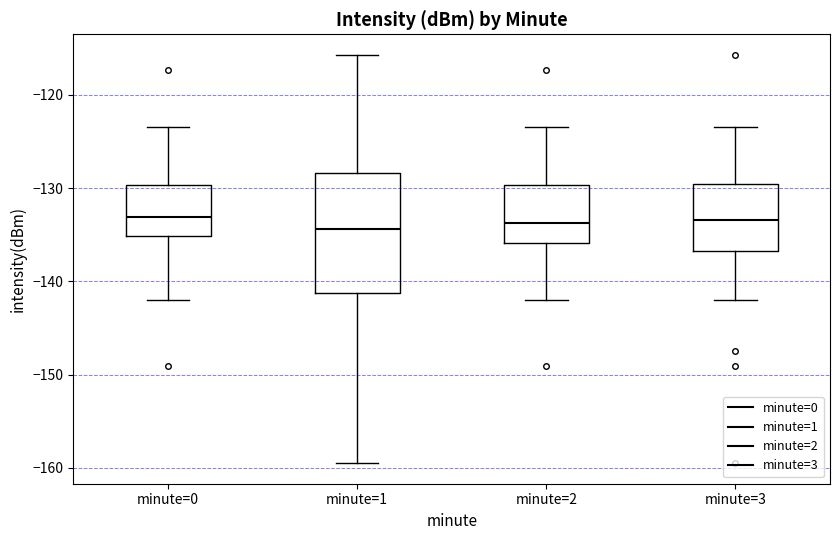

Which box is the tallest, from its lower edge to its upper edge?

minute=1